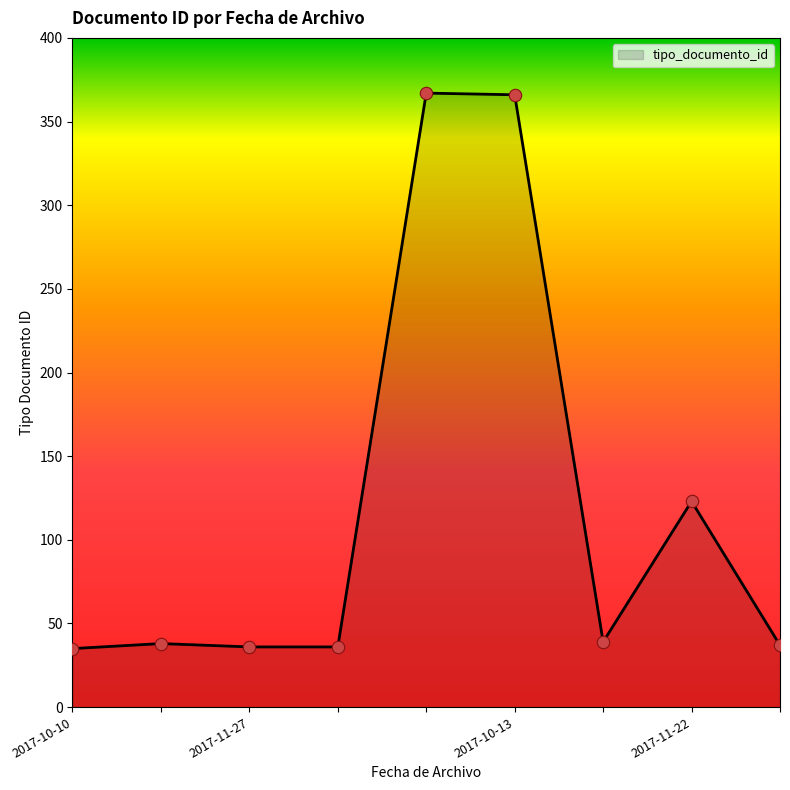

What is the greatest value displayed?

367